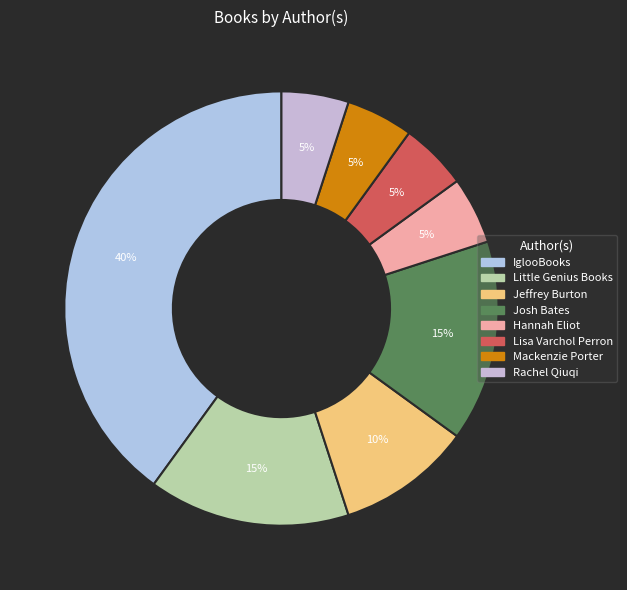

True or false: Mackenzie Porter accounts for 14% of the total.

False